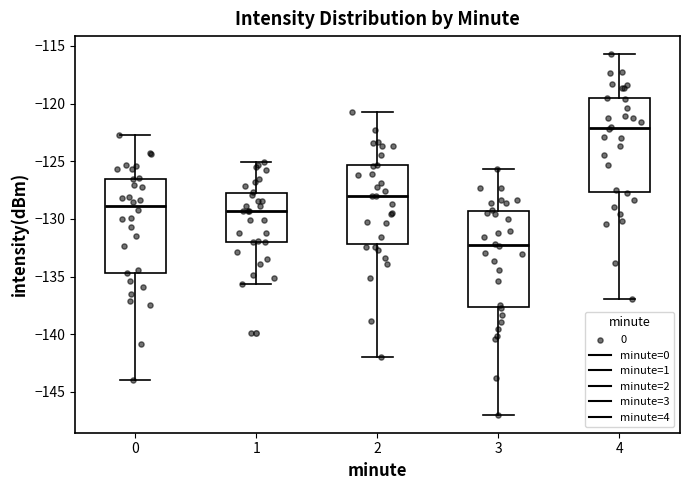

Reading left to right, read every box against the y-axis: the position of its median line, the range the box covers, and the ends of its whiskers. The values are not printed on the chart, so give them approximately, as read against the axis.

0: median -129.0, box -134.5 to -126.5, whiskers -144.0 to -122.5
1: median -129.5, box -132.0 to -127.5, whiskers -135.5 to -125.0
2: median -128.0, box -132.0 to -125.5, whiskers -142.0 to -120.5
3: median -132.5, box -137.5 to -129.5, whiskers -147.0 to -125.5
4: median -122.0, box -127.5 to -119.5, whiskers -137.0 to -115.5